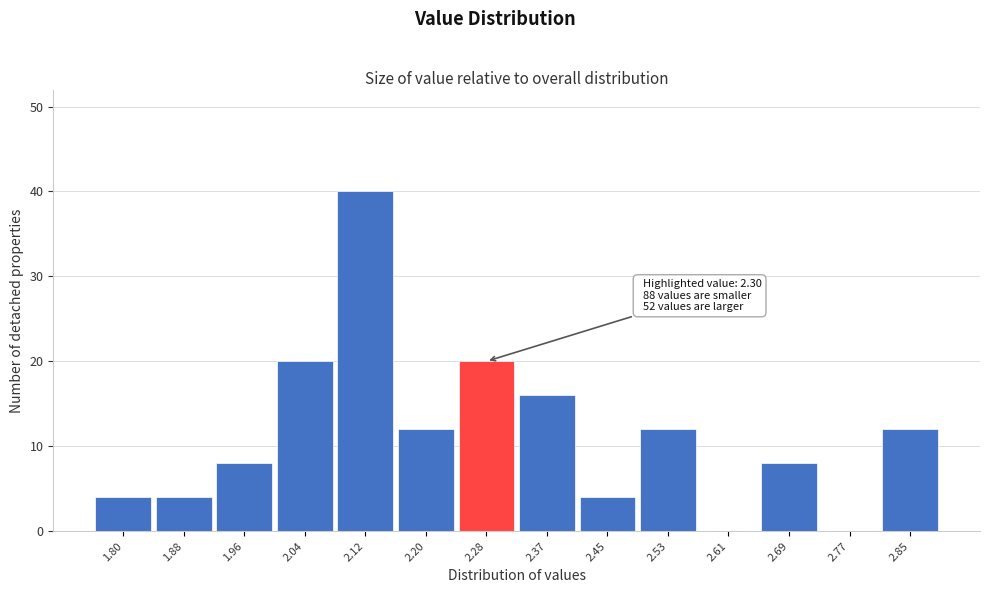

Reading left to right, transcribe all the data shown in this chart.

1.80=4	1.88=4	1.96=8	2.04=20	2.12=40	2.20=12	2.28=20	2.37=16	2.45=4	2.53=12	2.61=0	2.69=8	2.77=0	2.85=12